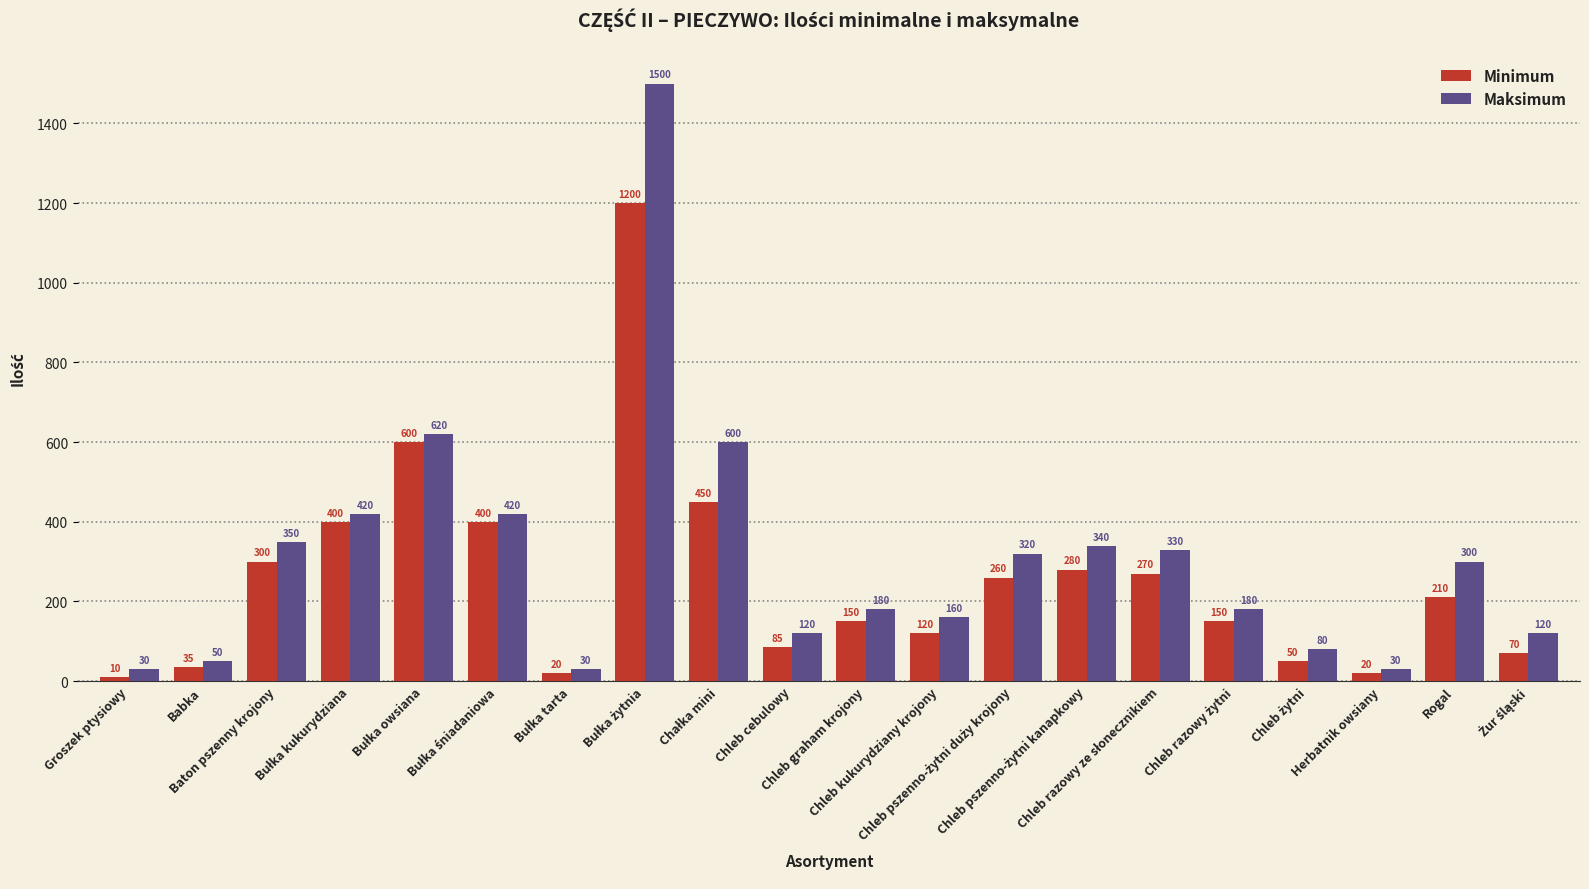

What is the minimum value for Maksimum?

30